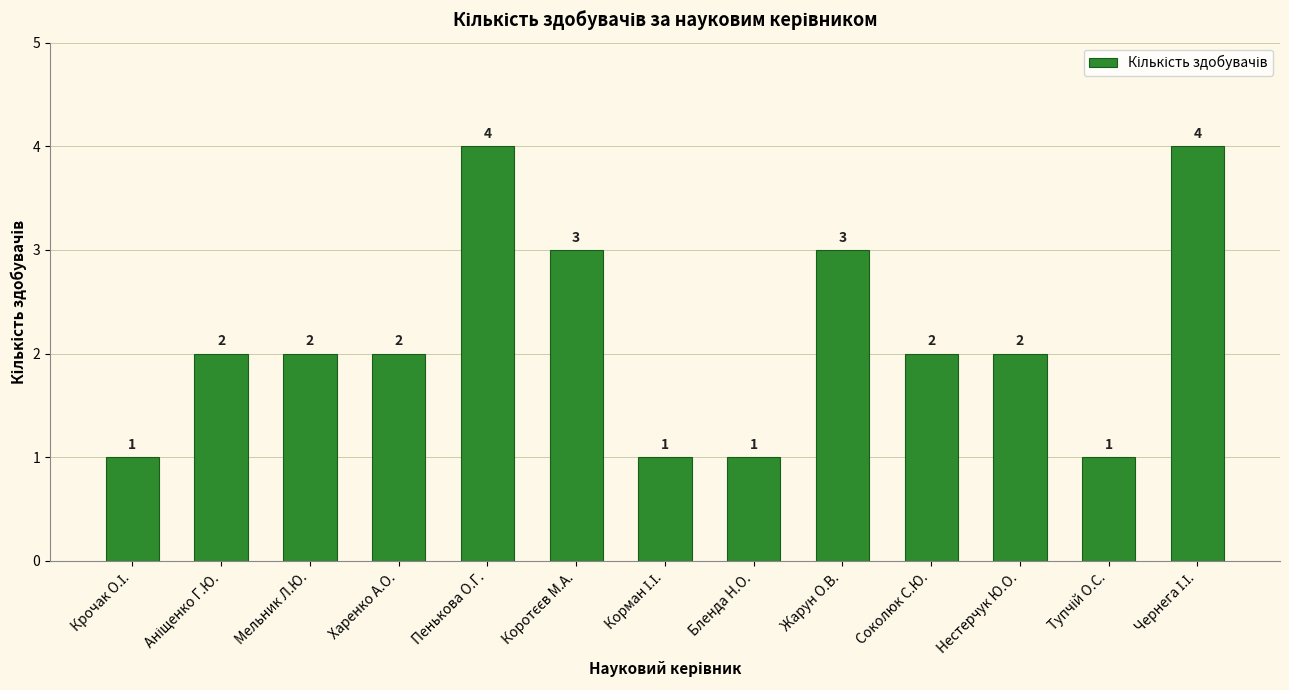

What is the average value?

2